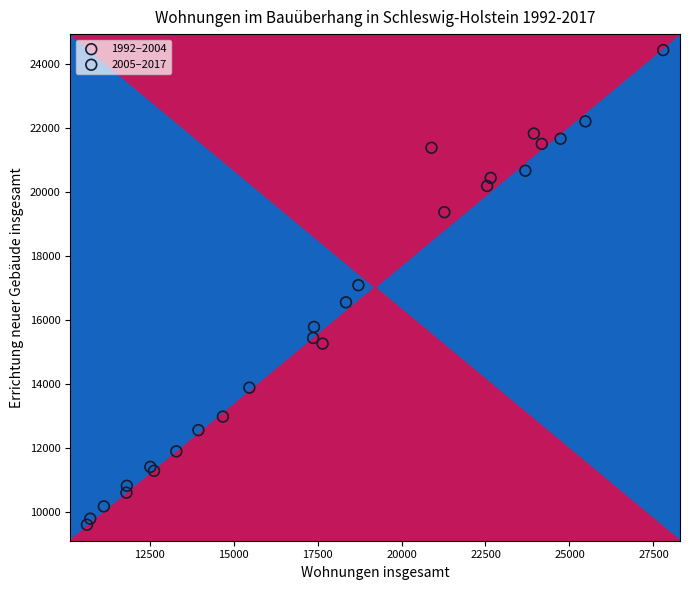

Which series reaches the maximum Y coordinate?

1992–2004